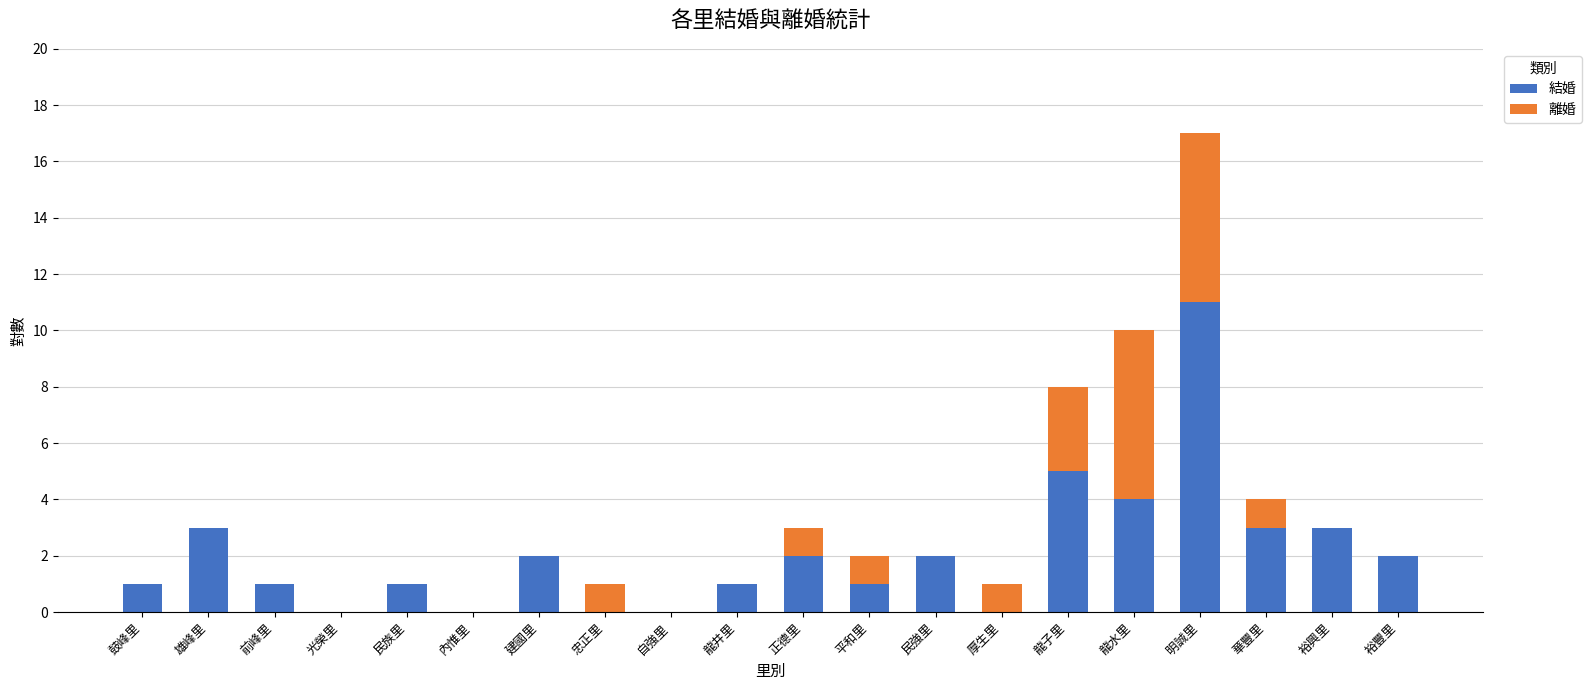

Are the bars grouped side by side (vs. stacked)?

No